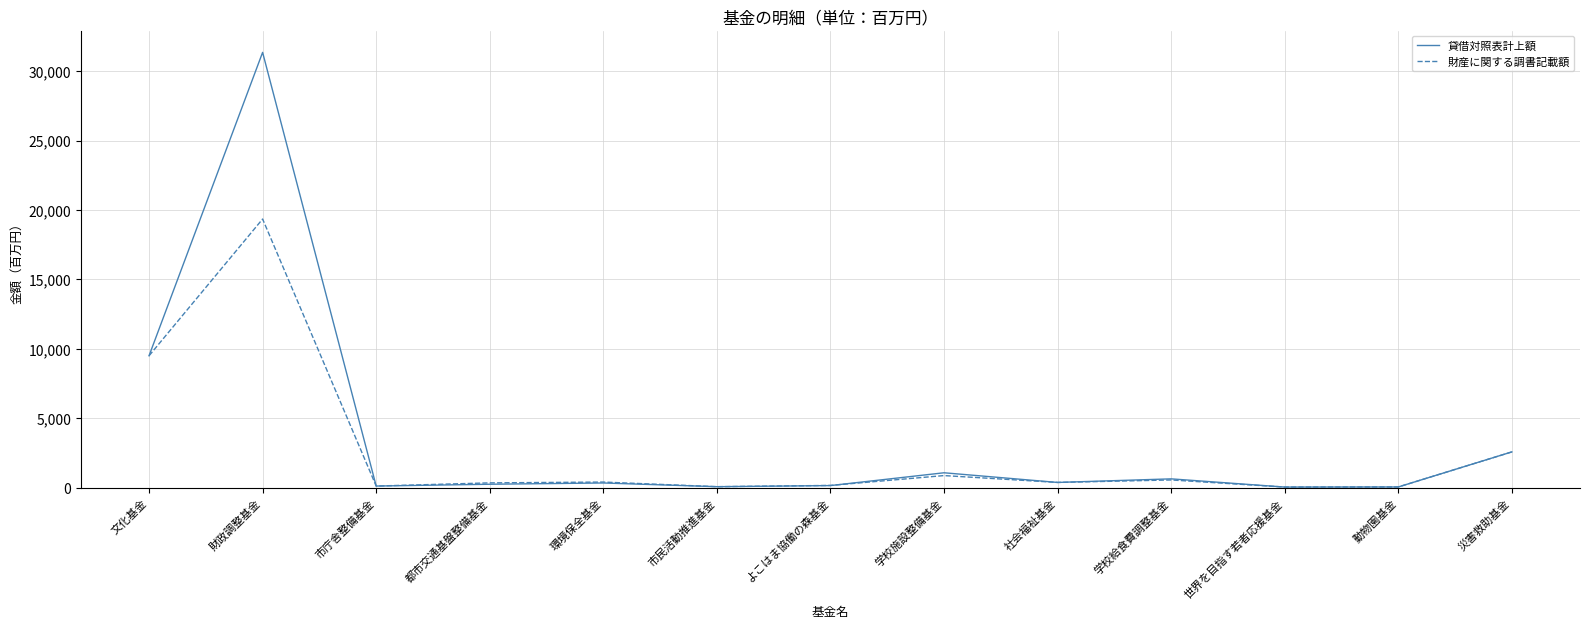

At which label does 貸借対照表計上額 first exceed 343?

文化基金